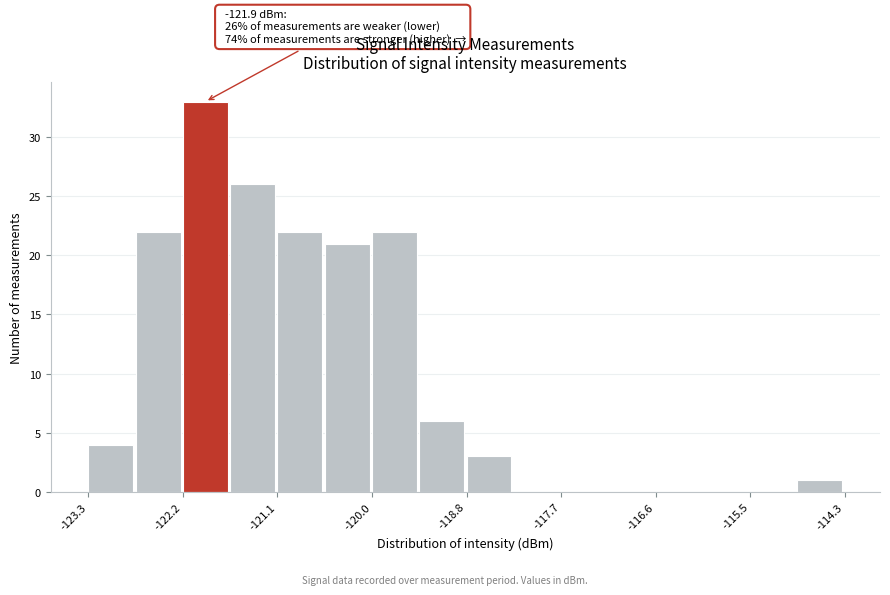

Around what value on the x-axis is the tallest bar? Give the approximate position of its centre, as read against the axis.

-122.0